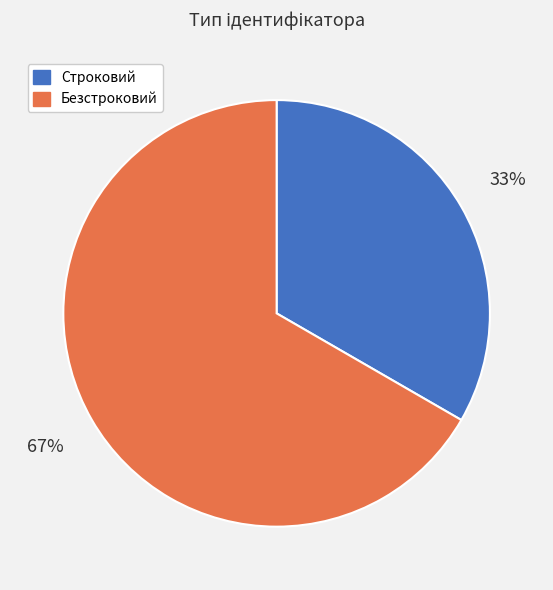

Is the sum of Строковий and Безстроковий greater than half?

Yes